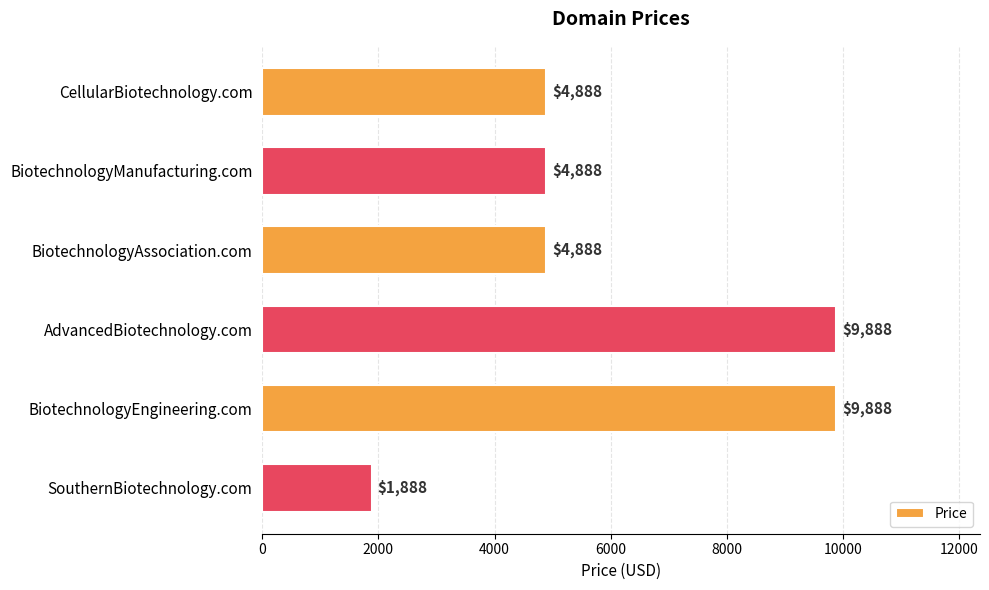

What is the average value?

6055